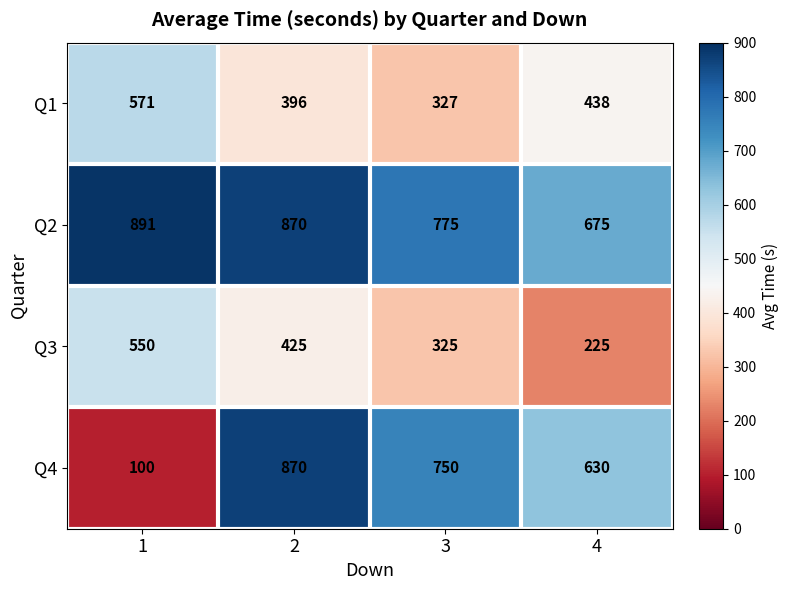

Reading left to right, what are all the values shown in this chart?

Q1: 571	396	327	438
Q2: 891	870	775	675
Q3: 550	425	325	225
Q4: 100	870	750	630